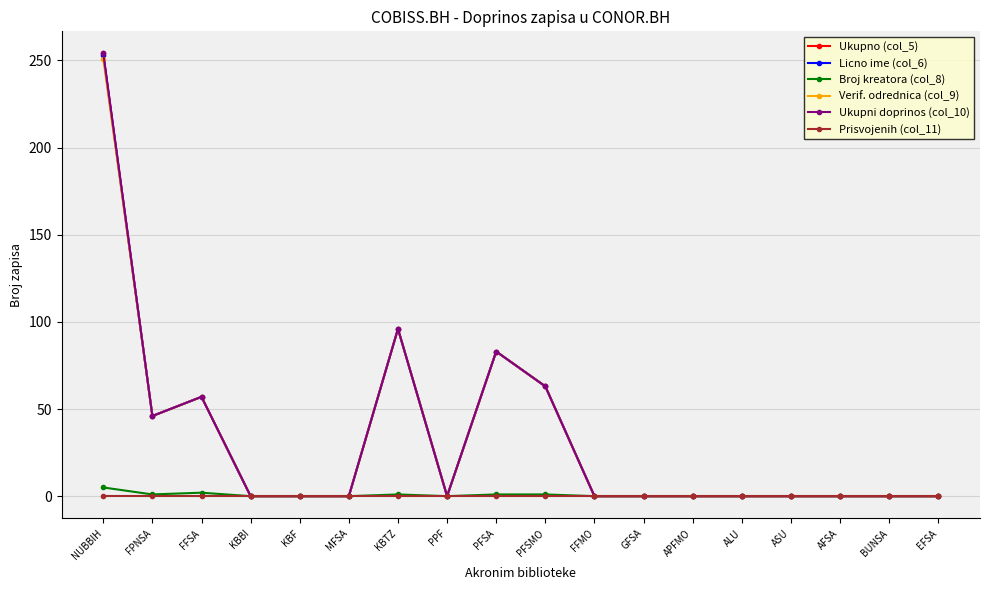

Between PFSMO and ASU, which series saw the biggest shift?

Ukupno (col_5)